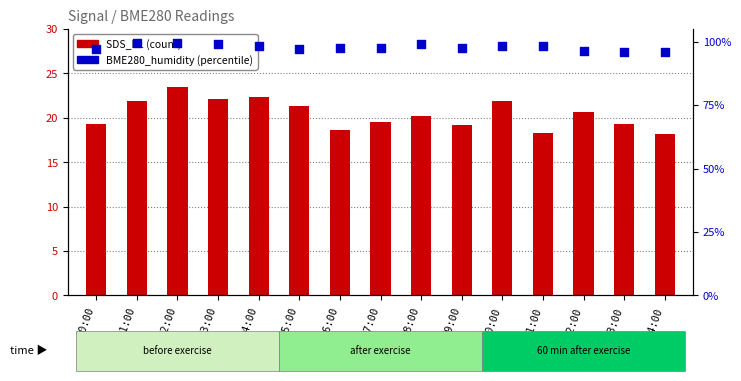

Which series has the largest Y range (max minus min)?

SDS_P1